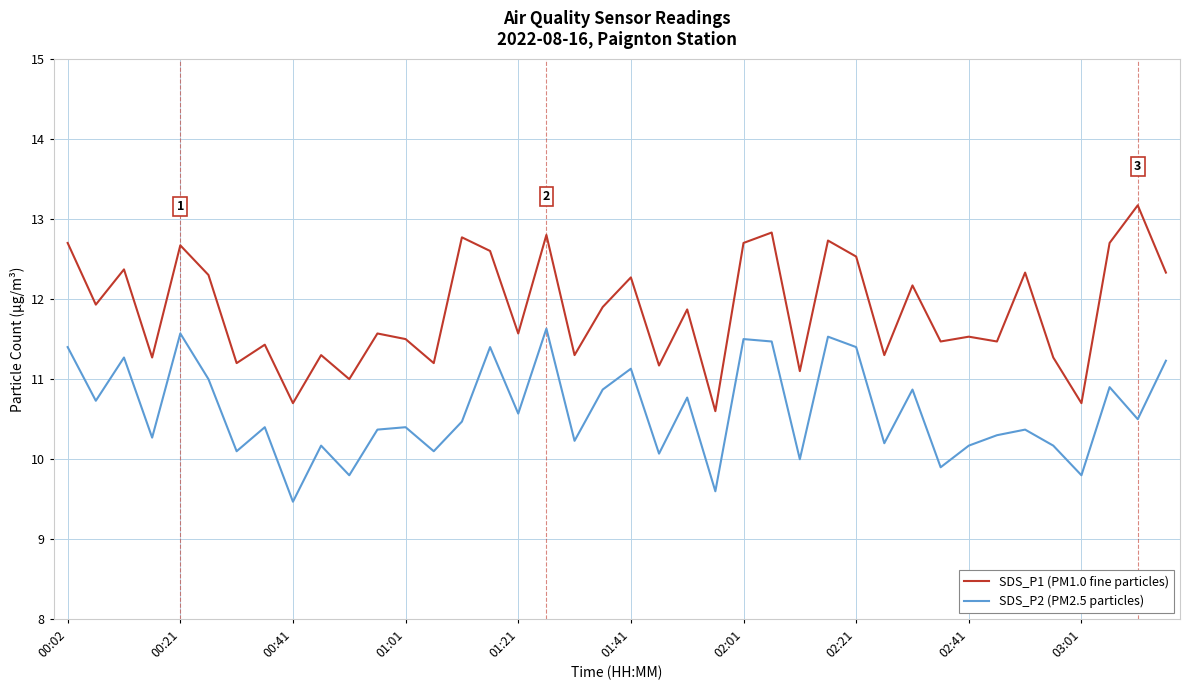

What is the difference between the maximum and minimum values in the SDS_P1 (PM1.0 fine particles) series?

2.6